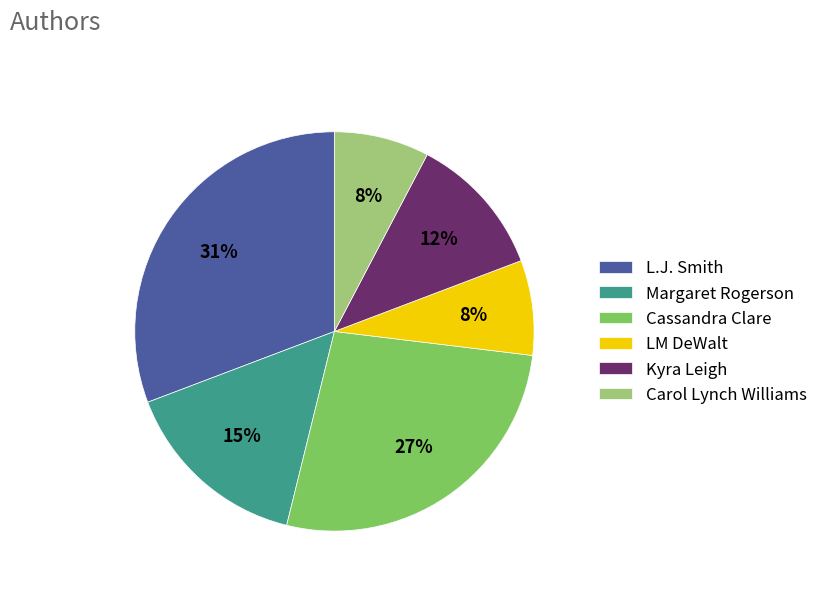

How many slices are in this pie chart?

6